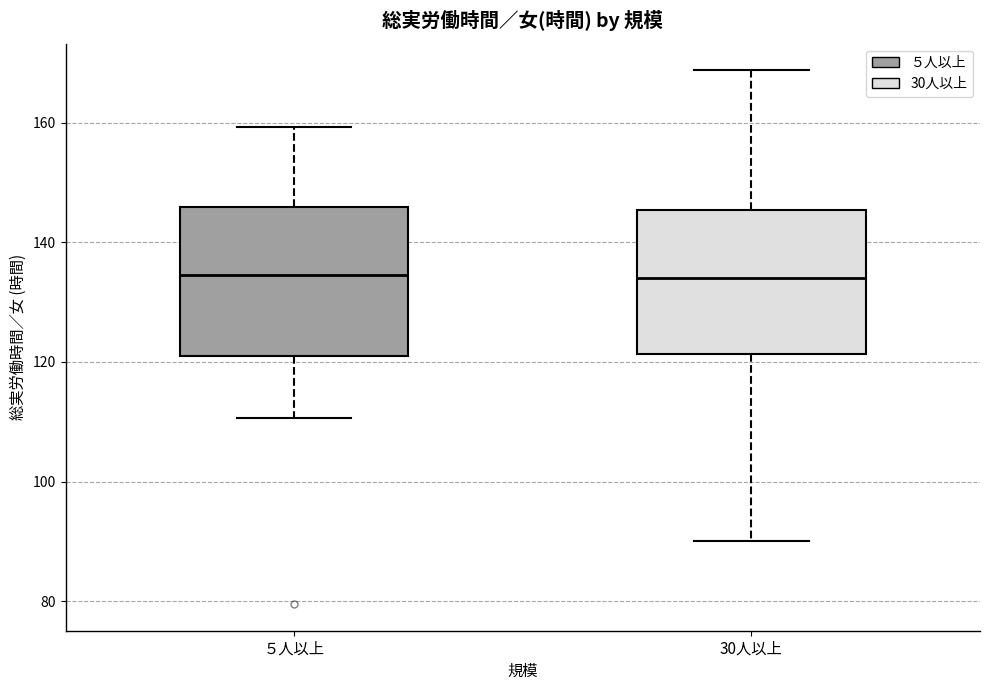

Where does the median line of the box for ５人以上 sit on the y-axis? The values are not printed on the chart, so give them approximately, as read against the axis.

134